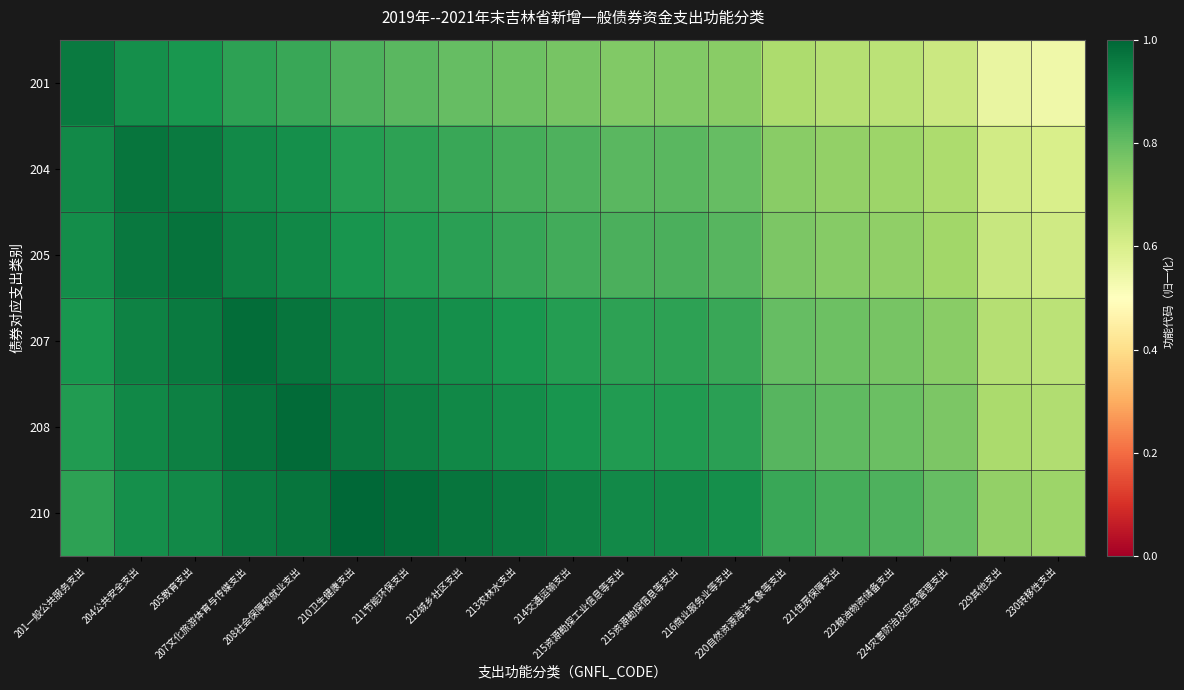

Which series has the widest spread of values?

201